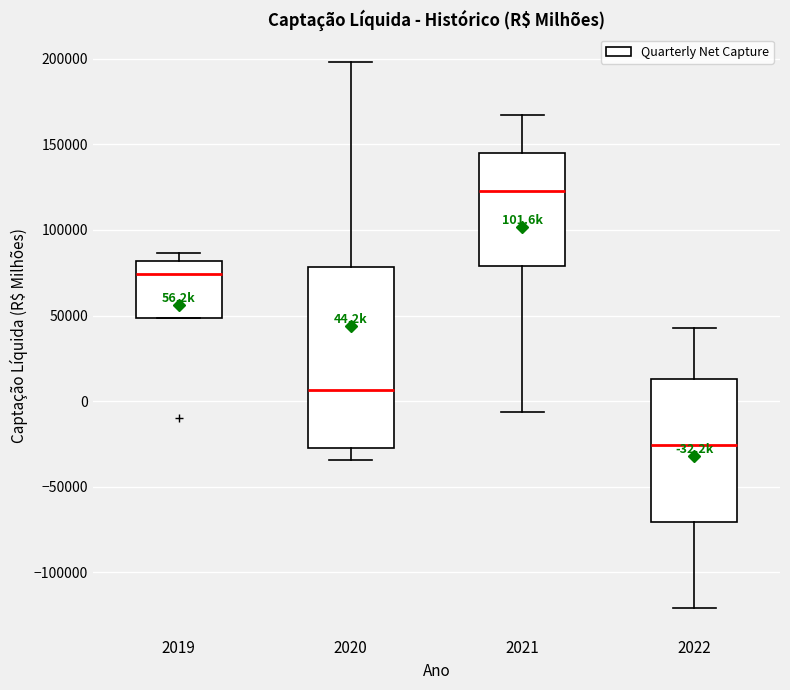

Comparing the boxes themselves (not the whiskers), which one is the tallest?

2020